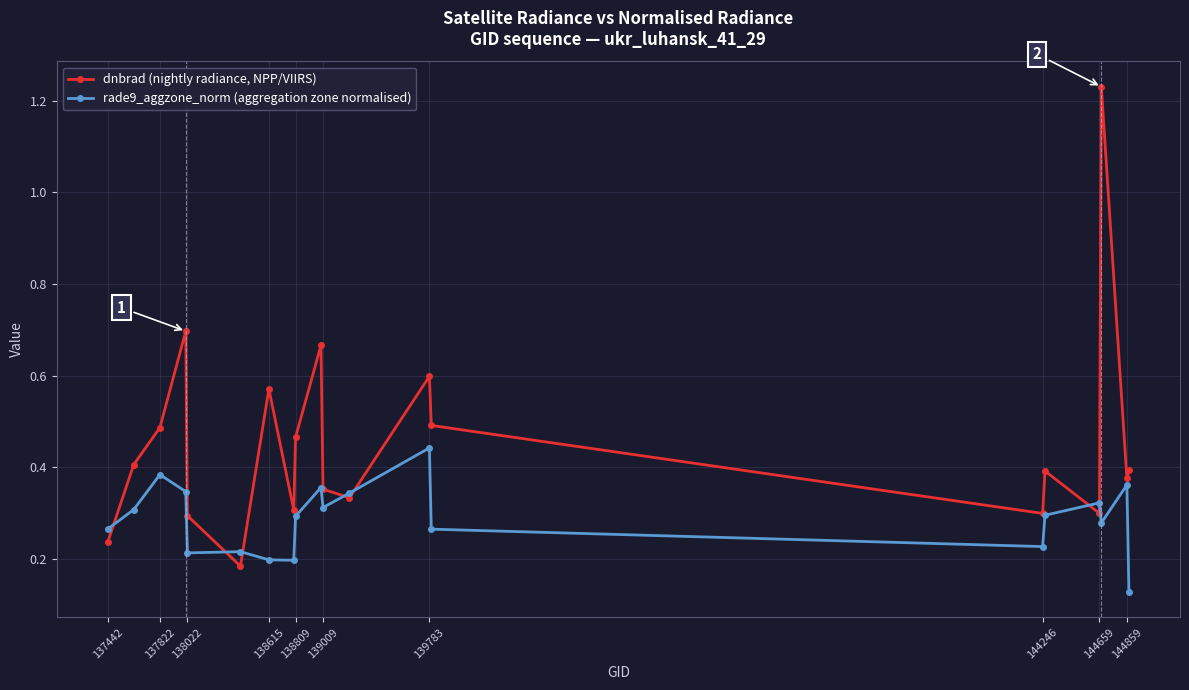

True or false: dnbrad (nightly radiance, NPP/VIIRS) has more than 0 points higher than both neighbors.

True